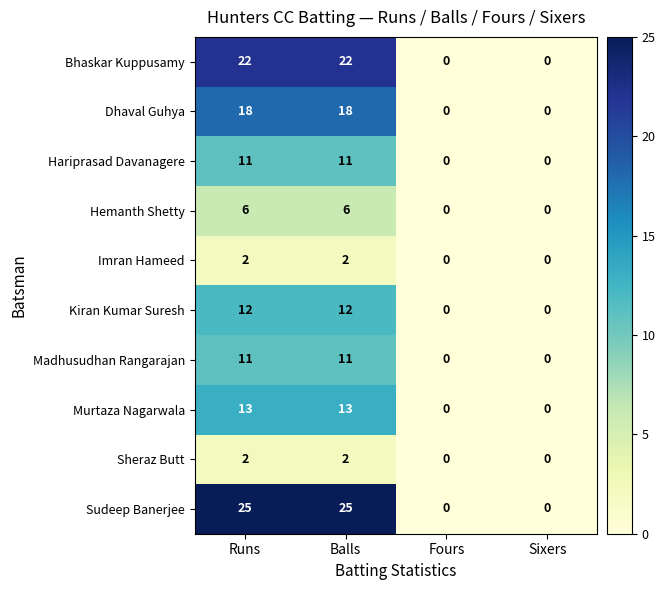

What is the maximum value shown in the chart?

25